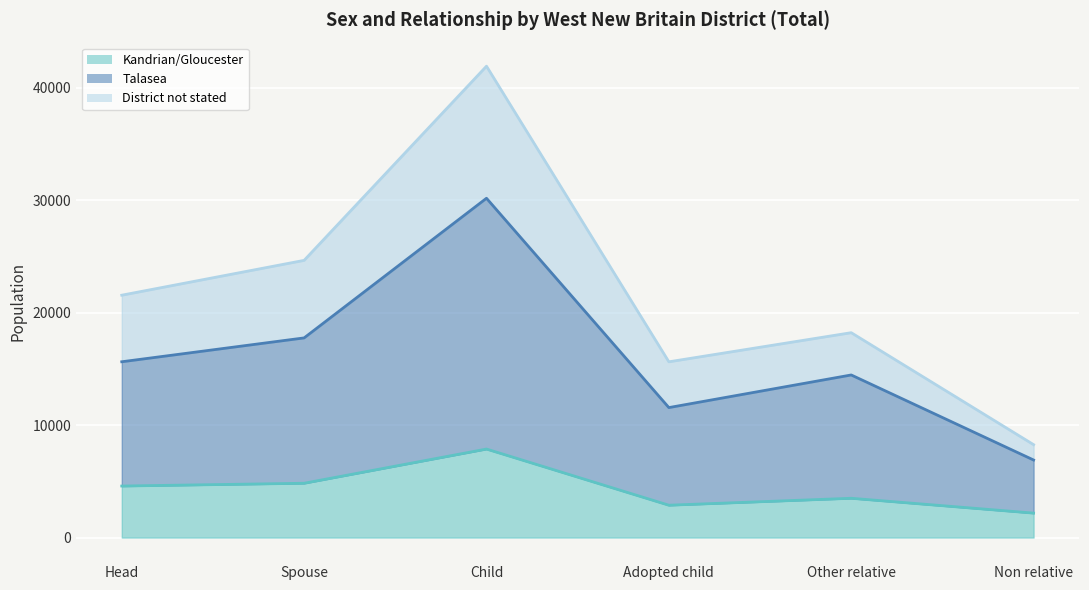

Between Spouse and Non relative, which series saw the biggest shift?

Talasea